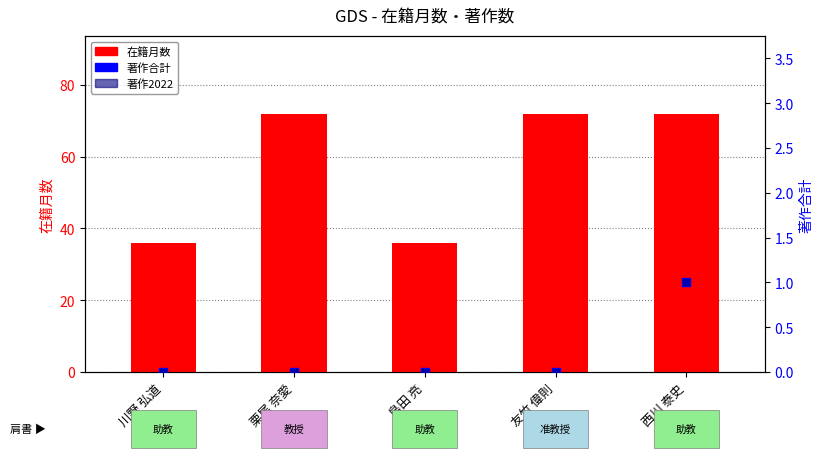

Which series contains the lowest Y value?

著作合計